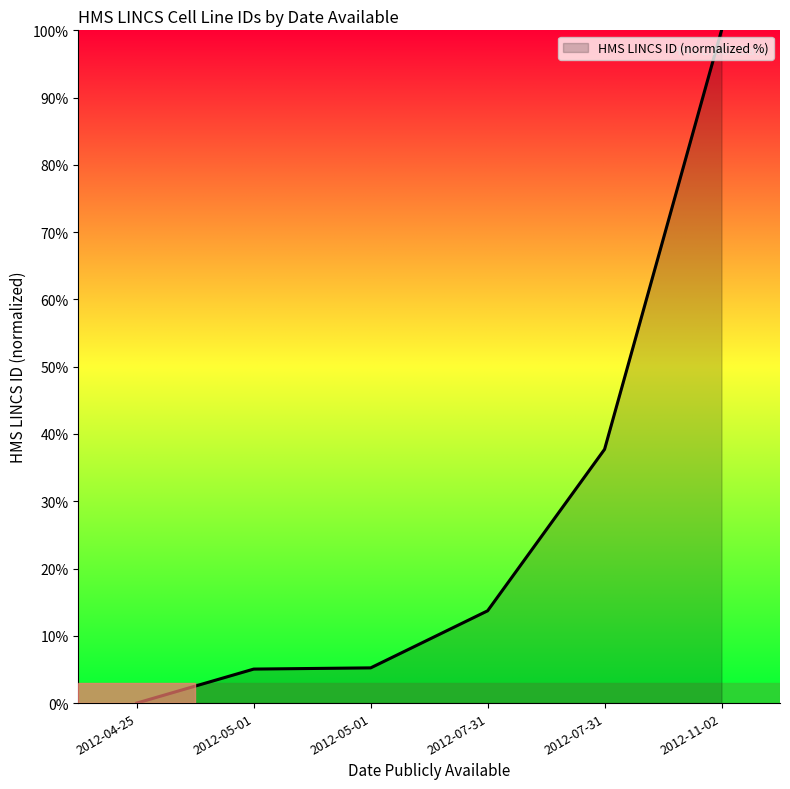

Count the number of values greater than 13.

3